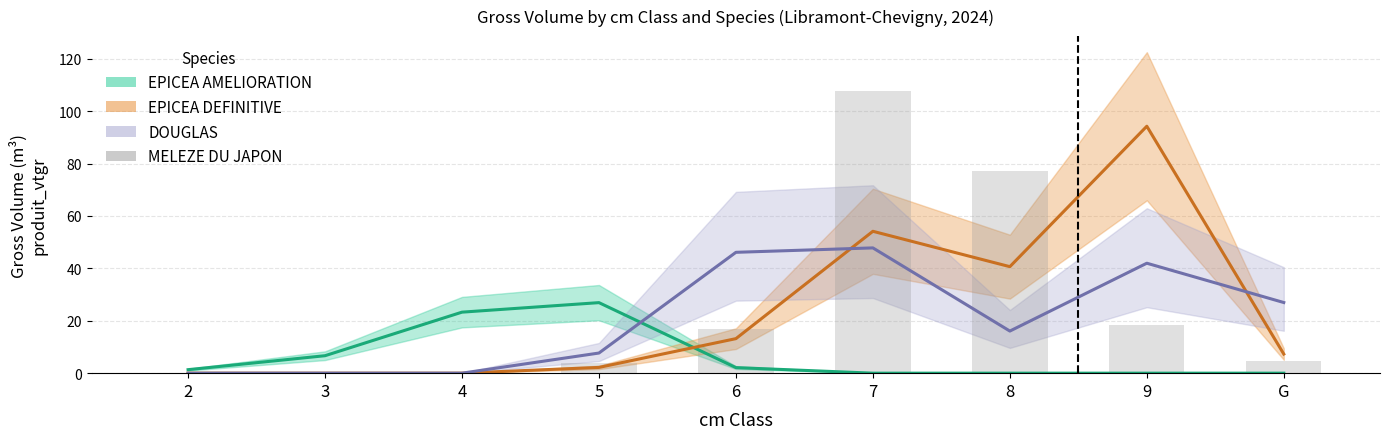

The value at 6 is 9.9. True or false?

False